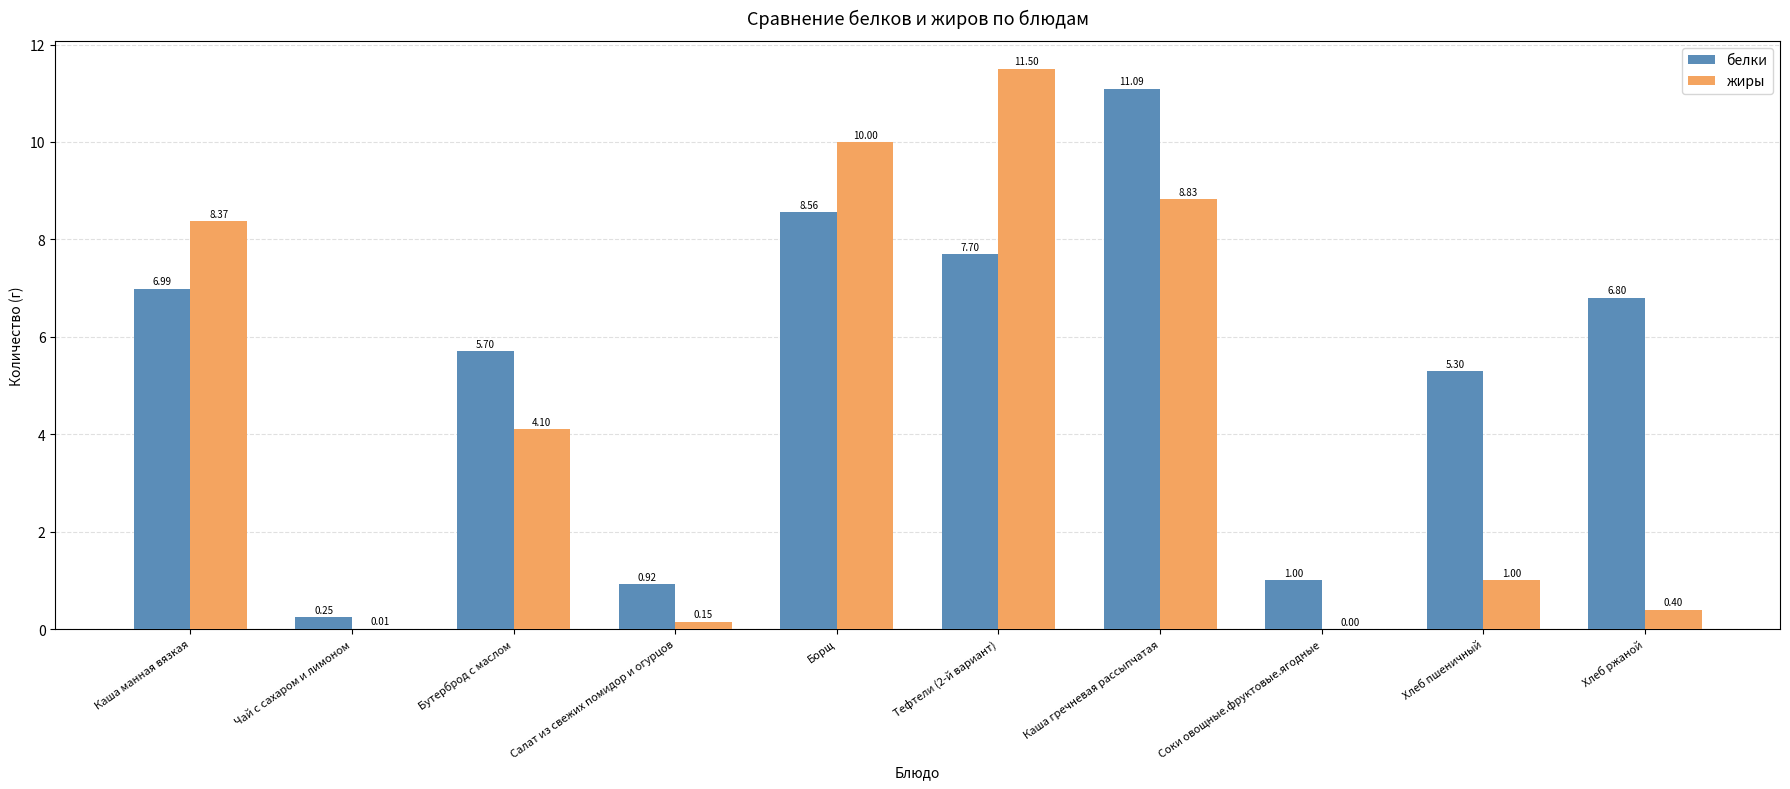

How many groups of bars are there?

10